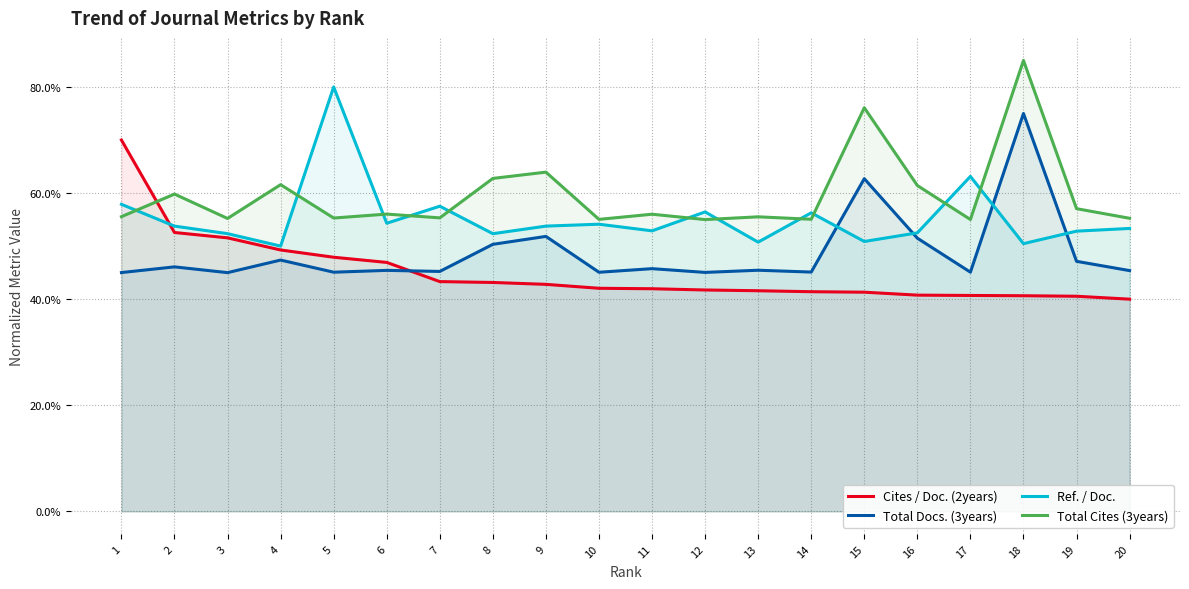

The value of Total Docs. (3years) at 4 is 78.4. True or false?

False